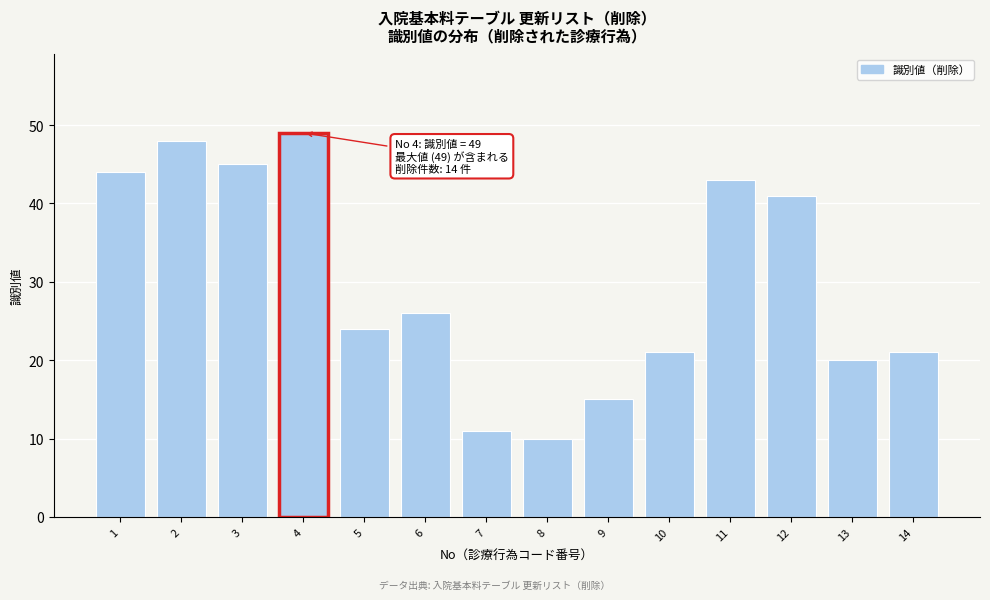

Reading left to right, what are all the values shown in this chart?

44	48	45	49	24	26	11	10	15	21	43	41	20	21